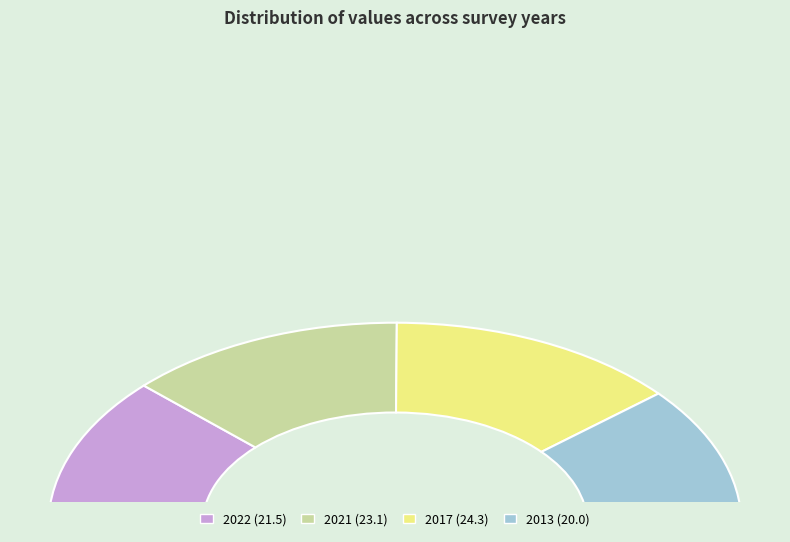

Is it true that 2017 is 27% of the pie?

True